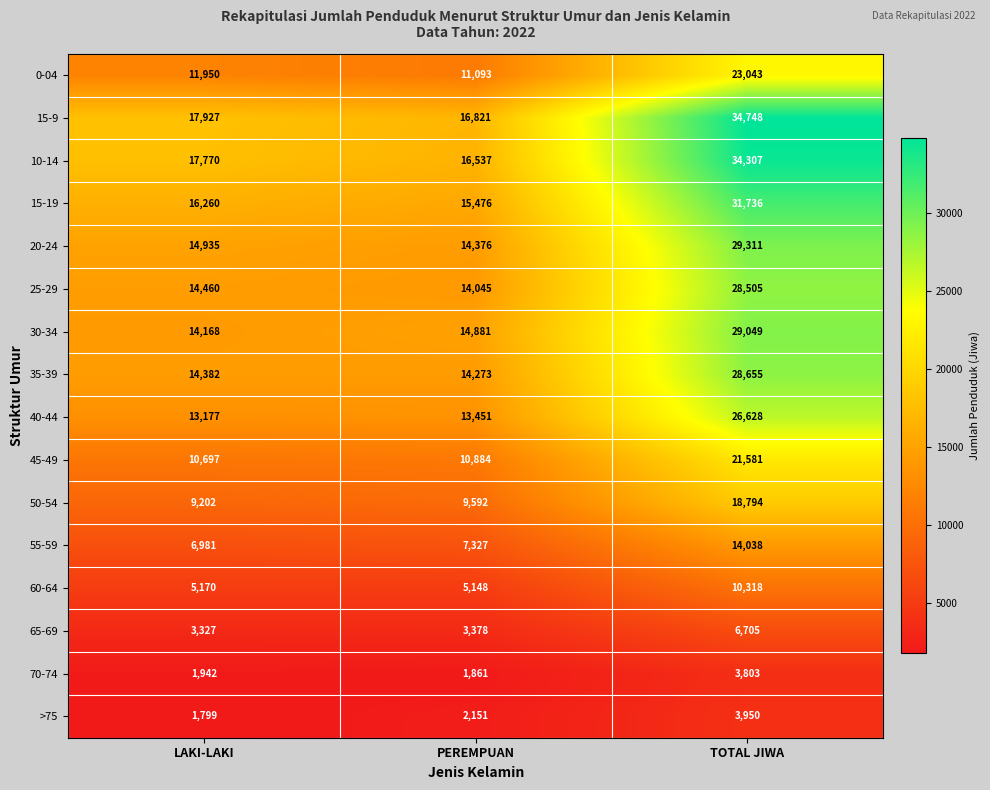

The value of 0-04 at LAKI-LAKI is 3158. True or false?

False